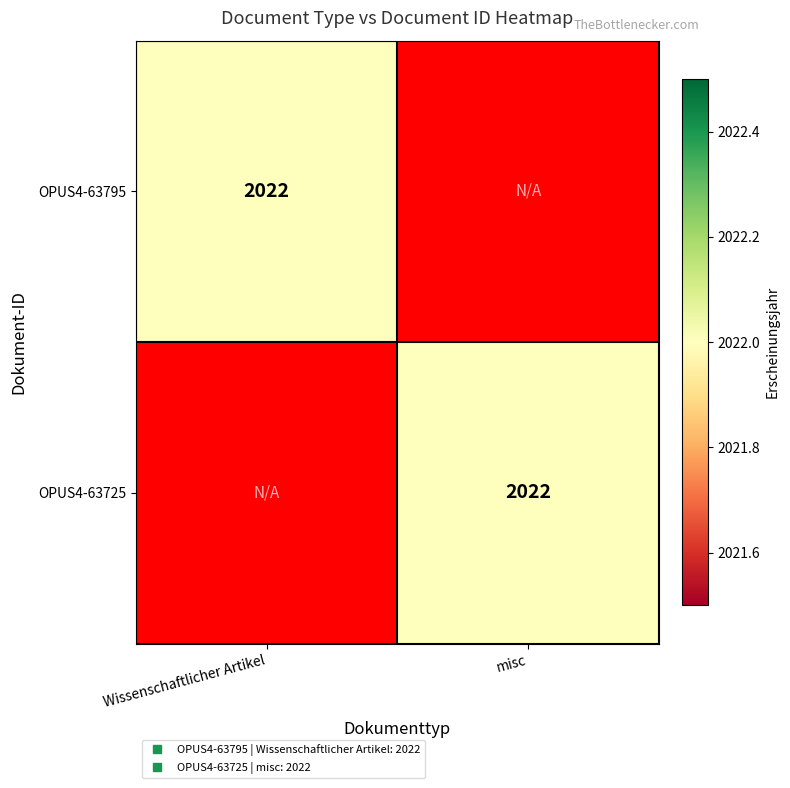

Is the value of OPUS4-63725 at misc greater than the value of OPUS4-63795 at misc?

Yes